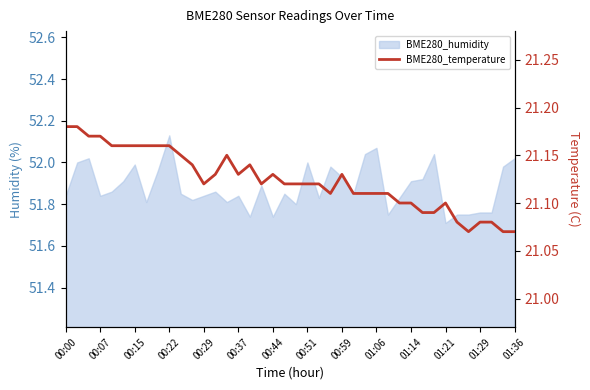

Between 19 and 00:51, which is larger?

00:51